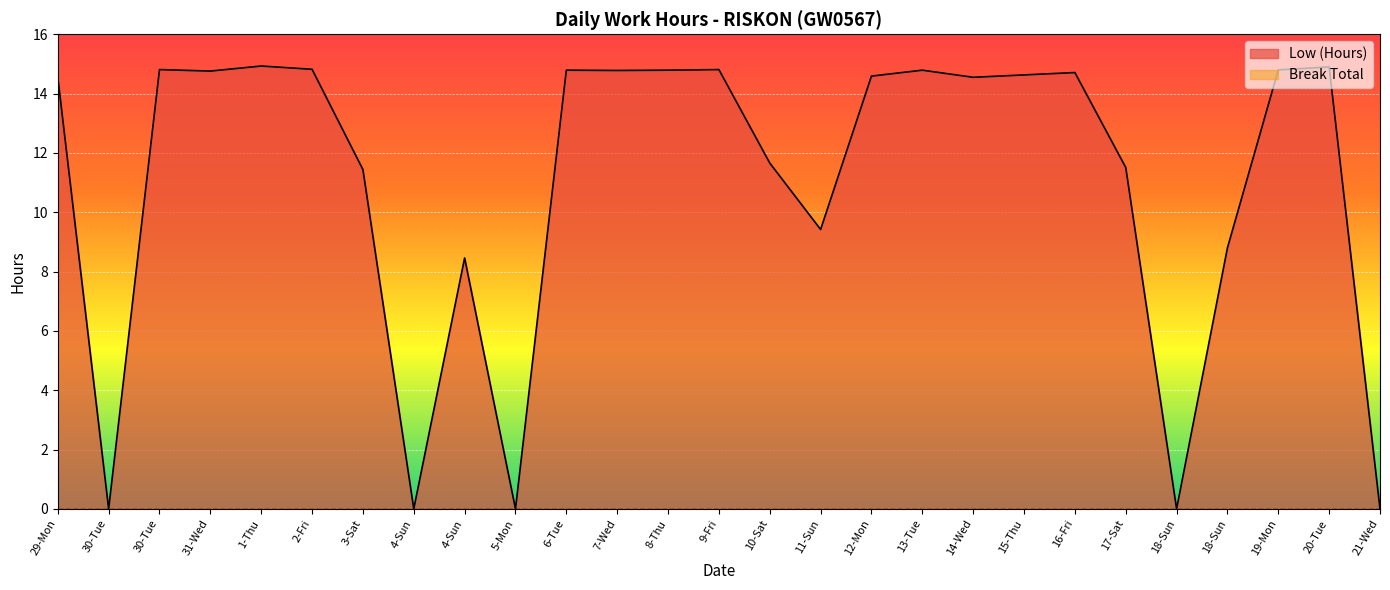

What is the difference between the second highest and second lowest values?

14.9